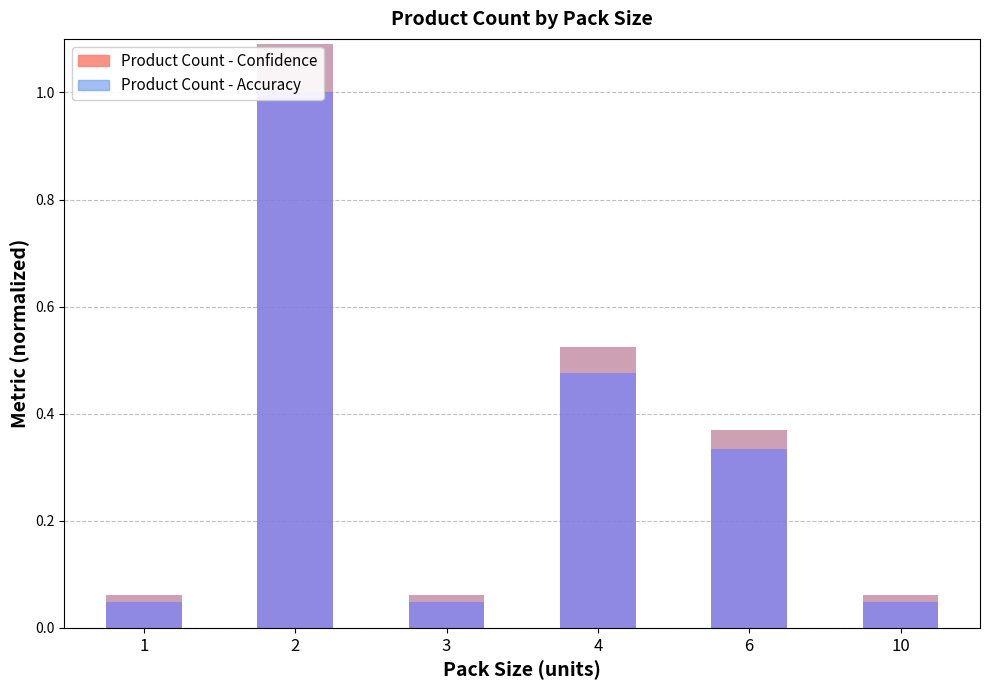

Is it true that Accuracy equals 0.1 at 1?

False